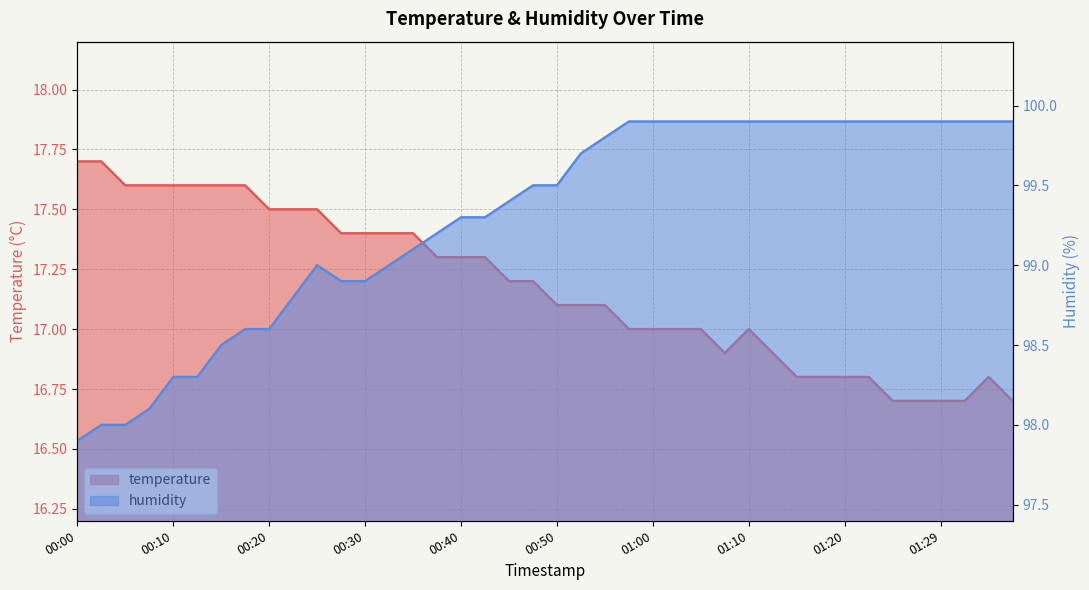

How many temperature values are between 16 and 17?

17